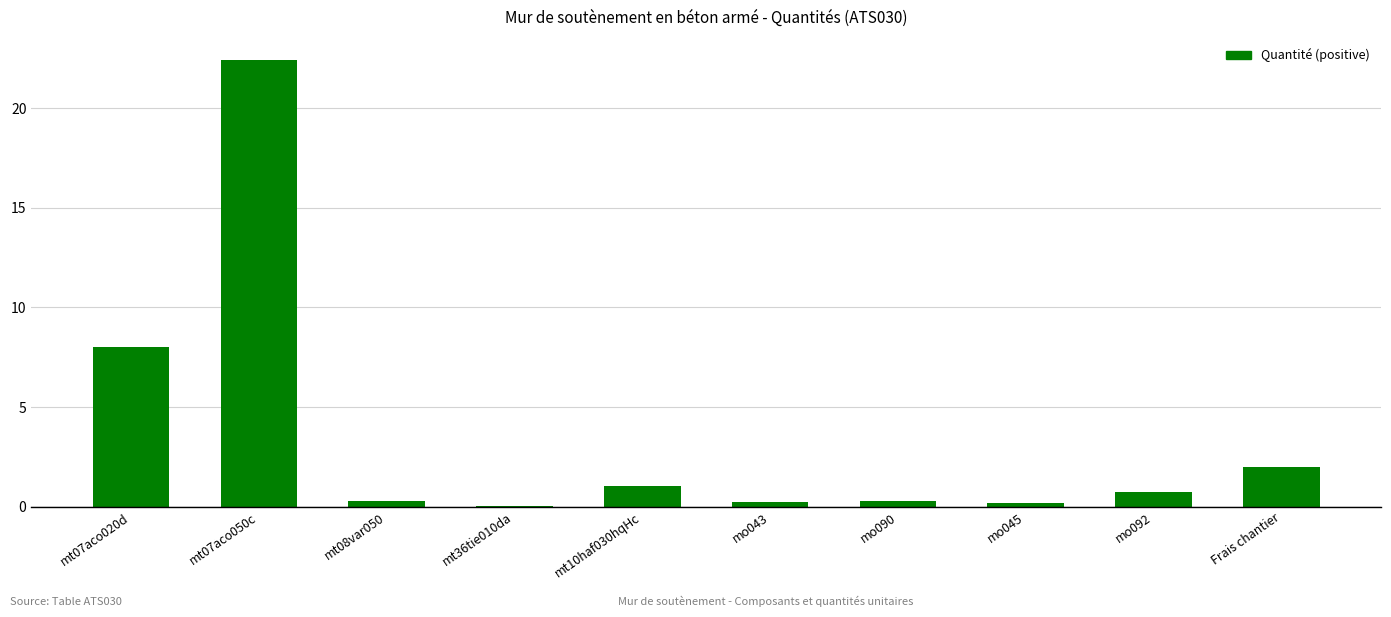

Read the value at mt07aco020d.

8.0